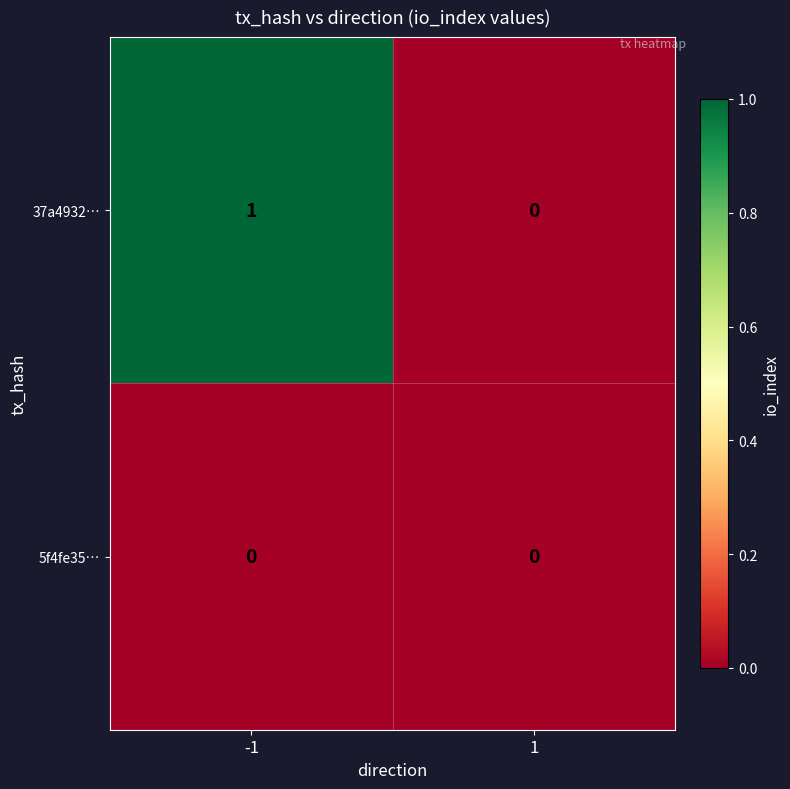

Which series has the widest spread of values?

37a4932…